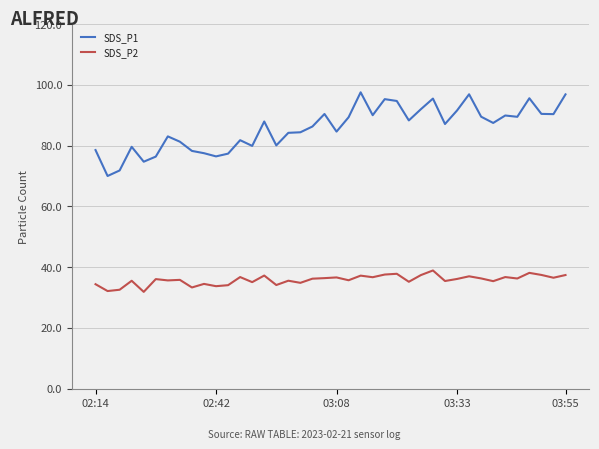

Which series has the largest total across all categories?

SDS_P1